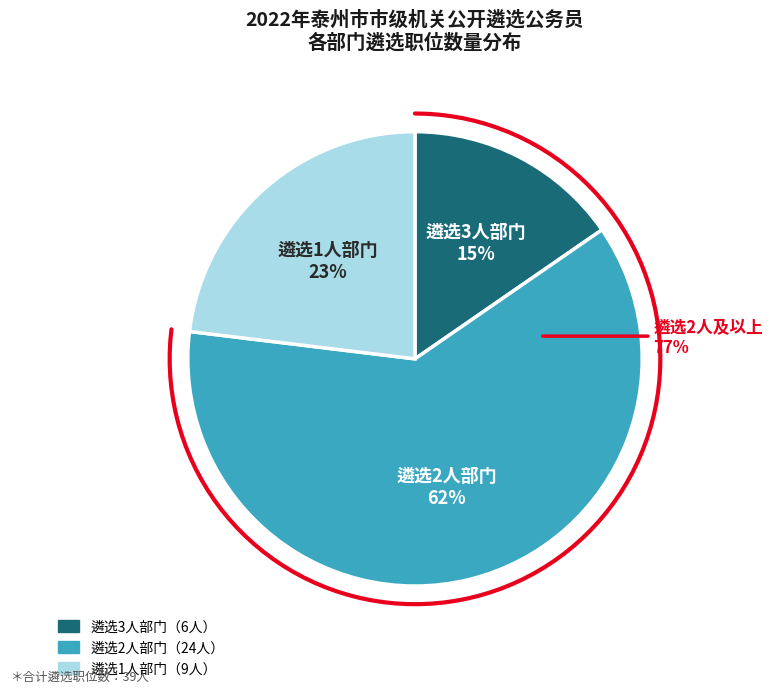

The 市科技局 slice represents 1% of the pie. True or false?

False